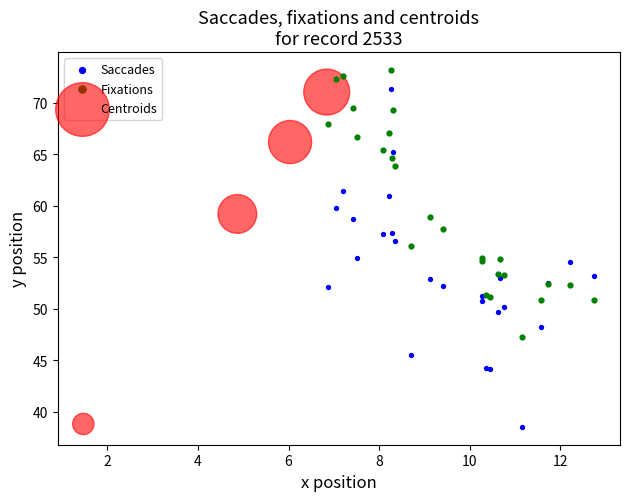

Which series has the largest Y range (max minus min)?

Saccades